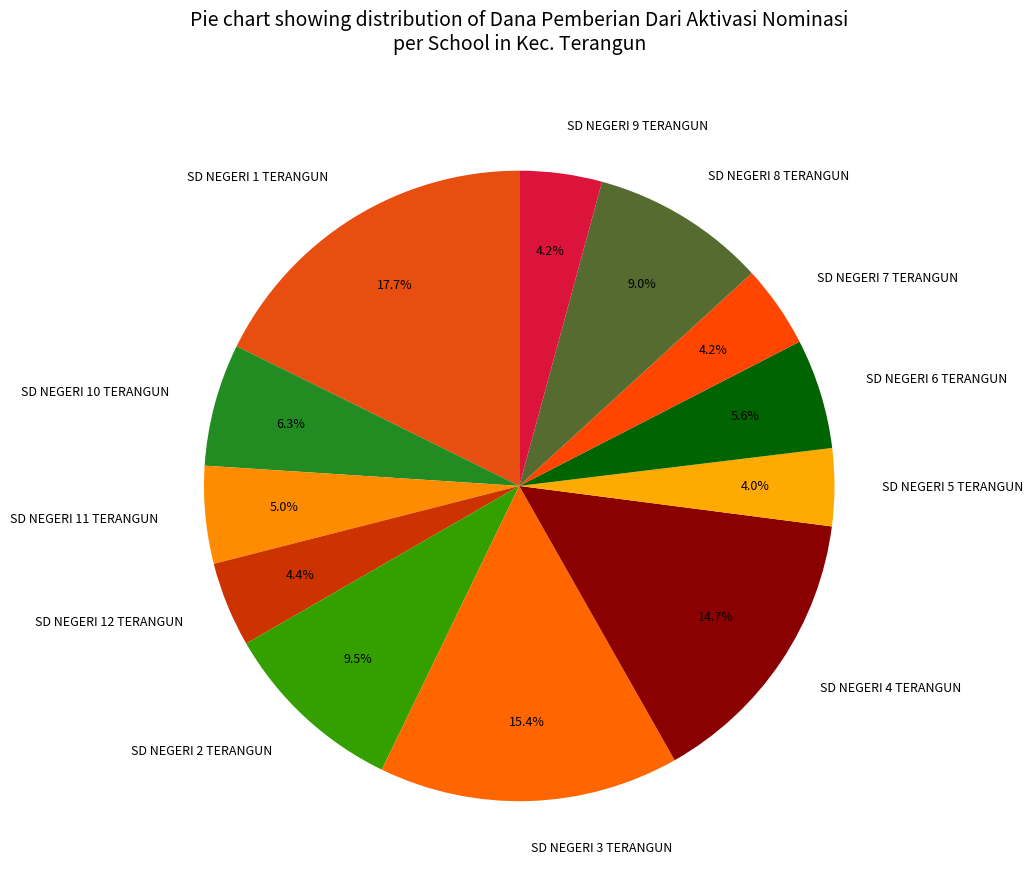

Is there any slice that represents more than half of the pie?

No